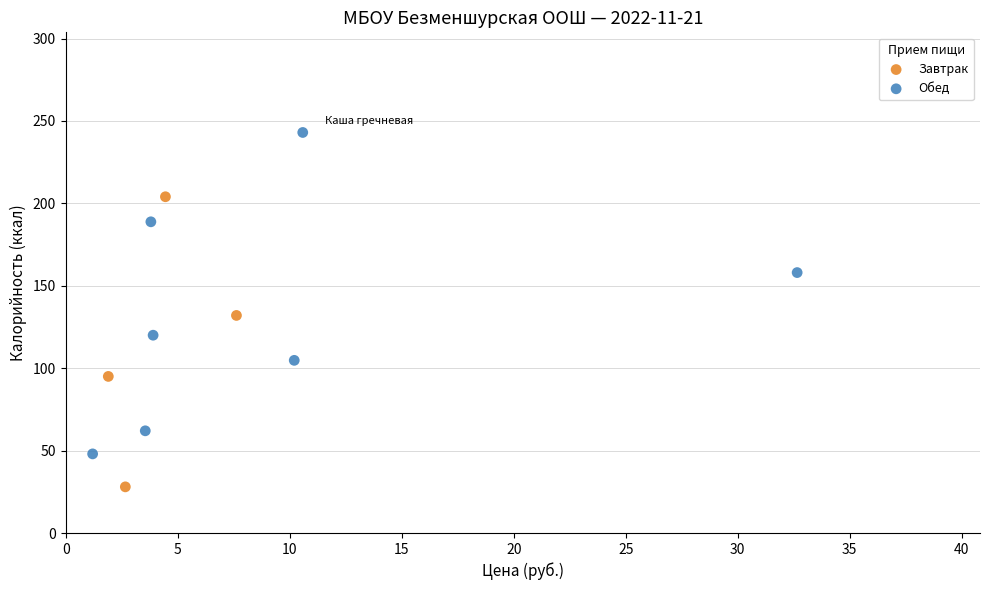

Which series reaches the maximum Y coordinate?

Обед